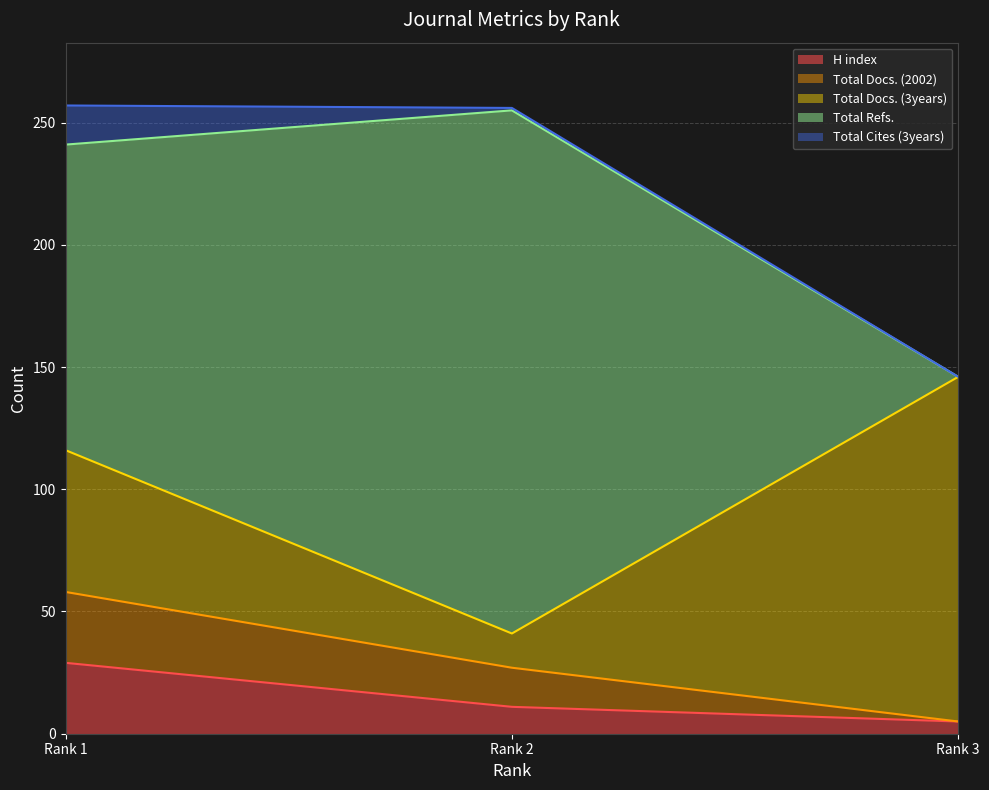

At how many categories does at least one series exceed 84?

3